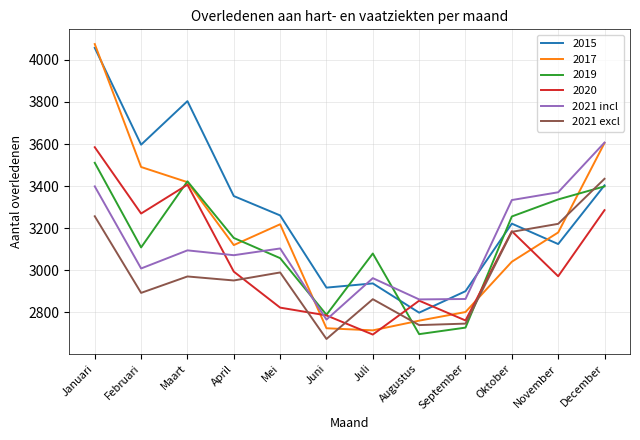

True or false: 2021 incl and 2021 excl intersect in this chart.

False